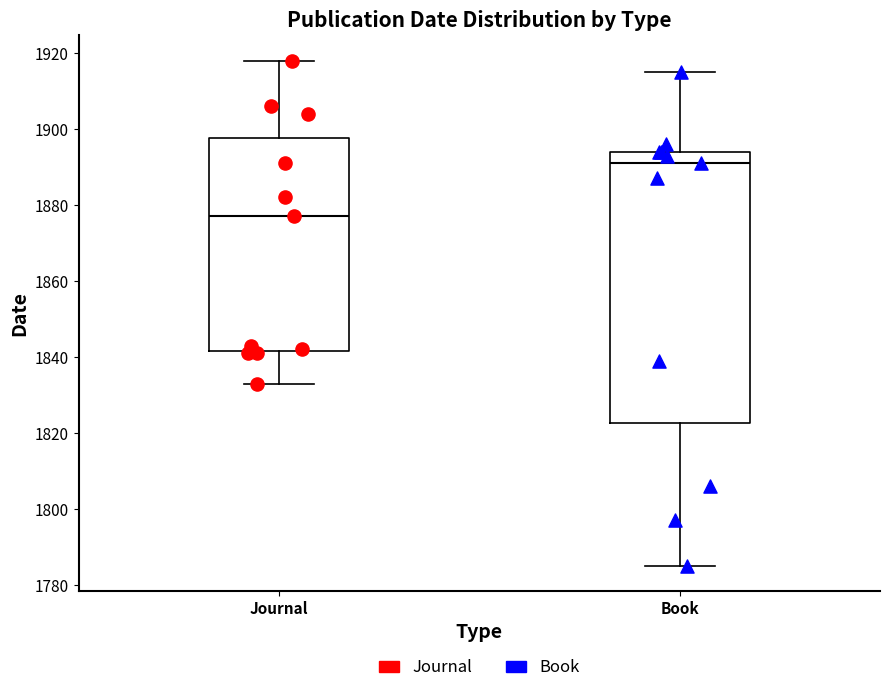

Reading left to right, read every box against the y-axis: the position of its median line, the range the box covers, and the ends of its whiskers. The values are not printed on the chart, so give them approximately, as read against the axis.

Journal: median 1878, box 1842 to 1898, whiskers 1834 to 1918
Book: median 1892, box 1822 to 1894, whiskers 1786 to 1916